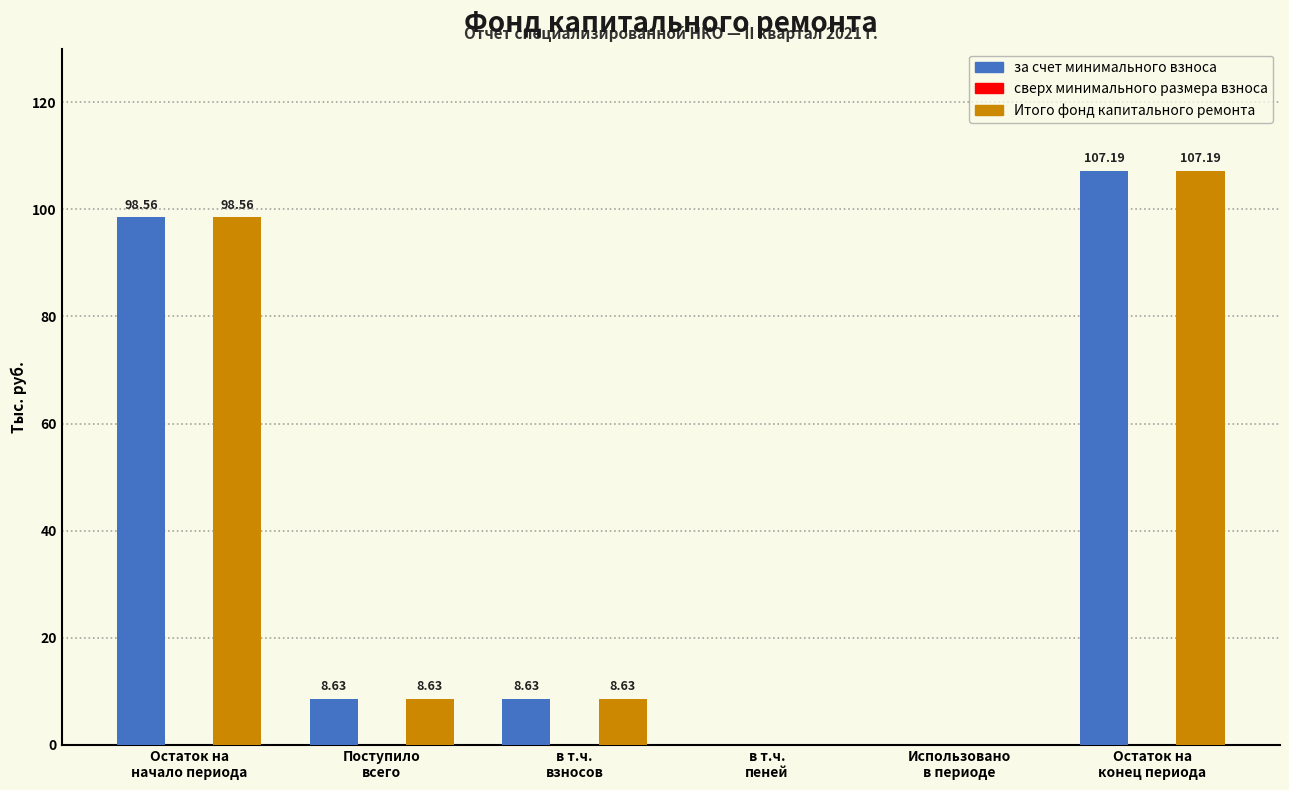

How many series are shown in this chart?

2